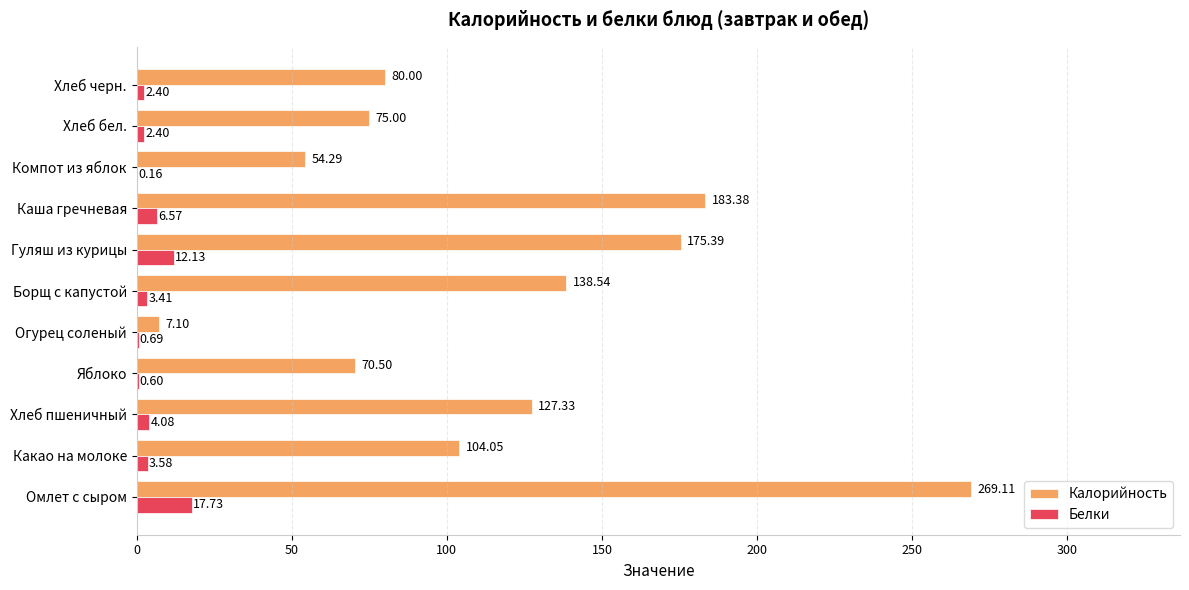

Where is Белки nearest to the value 8?

Каша гречневая